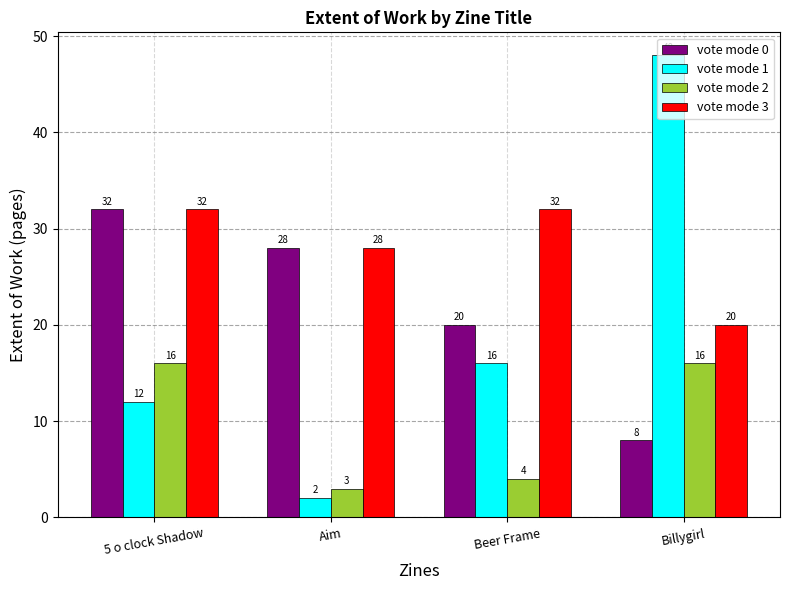

Where is vote mode 1 nearest to the value 25?

Beer Frame